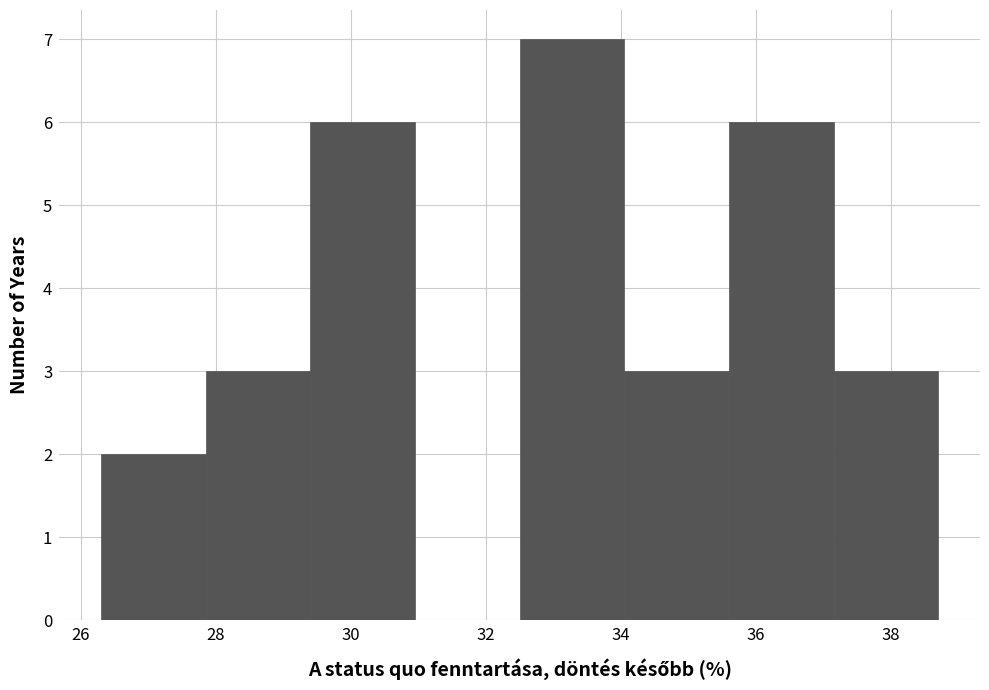

How tall is the bar that spans 26.30 to 27.85 on the x-axis? Neither the bar edges nor the heights are printed on the chart, so give them approximately, as read against the axes.

2